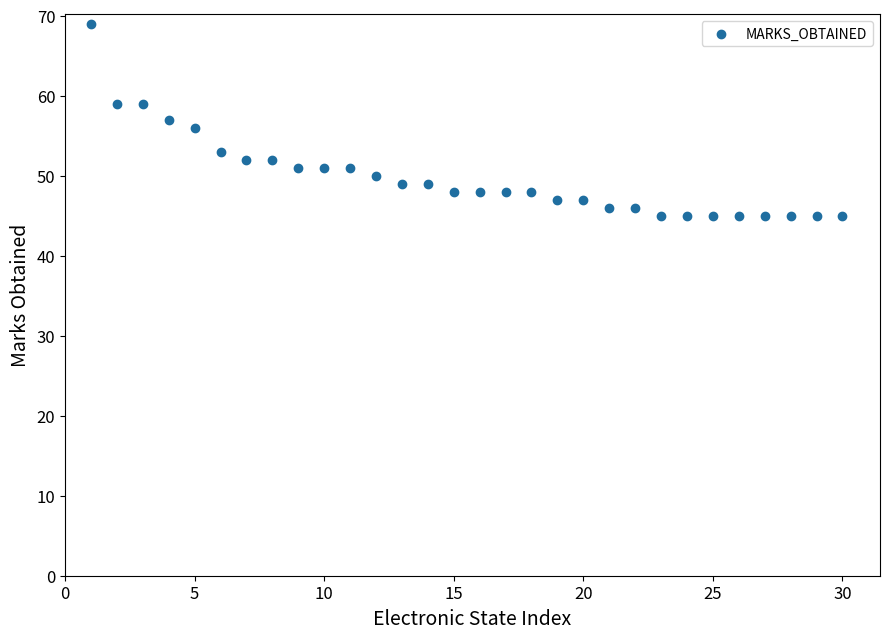

What is the range of Y values (max minus min)?

24